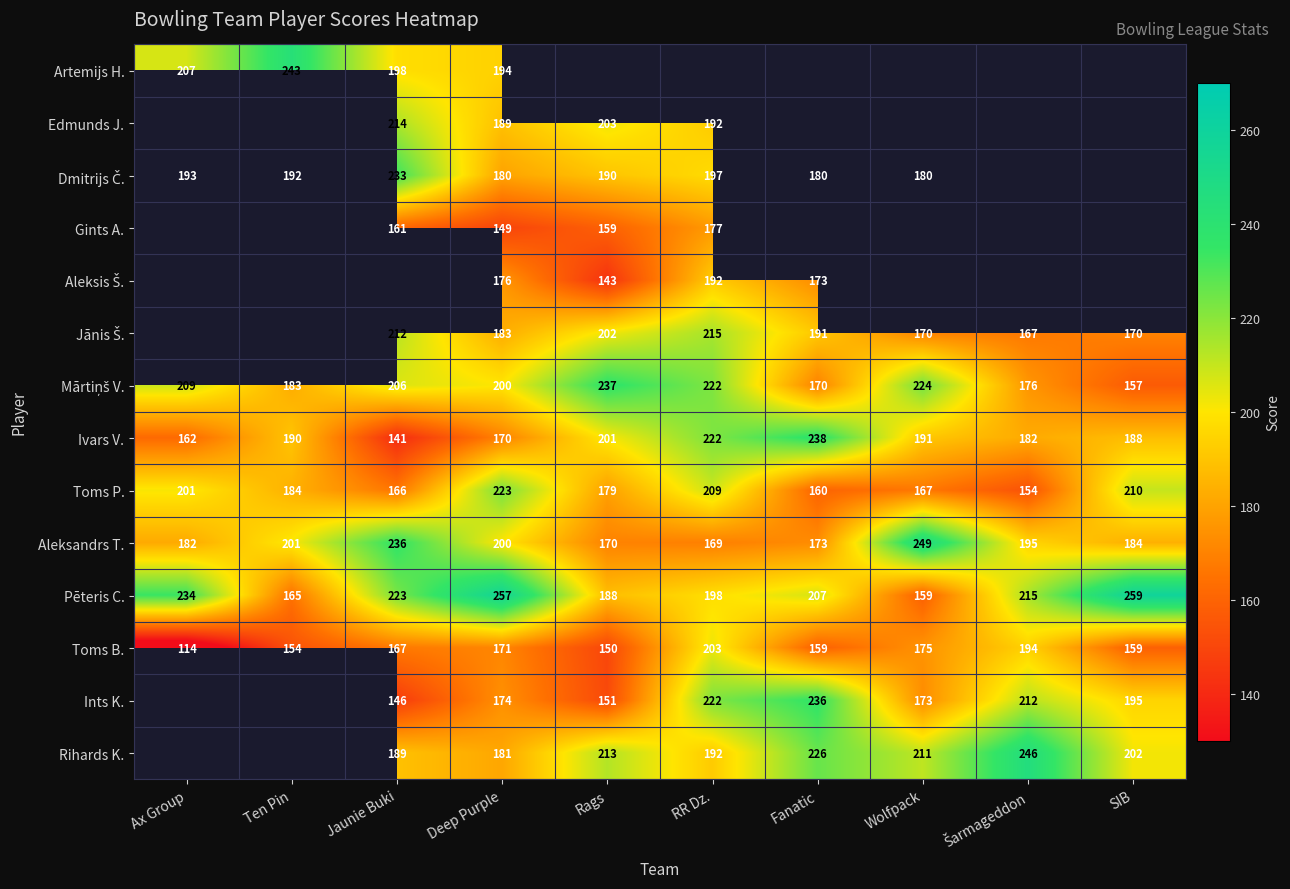

The value of Toms P. at Deep Purple is 223. True or false?

True